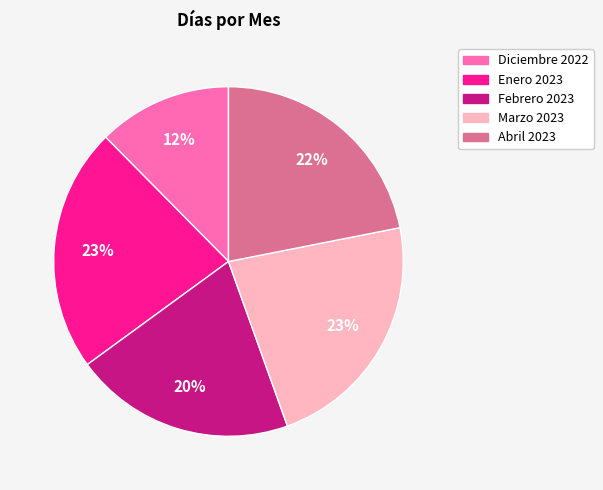

True or false: Marzo 2023 accounts for 23% of the total.

True